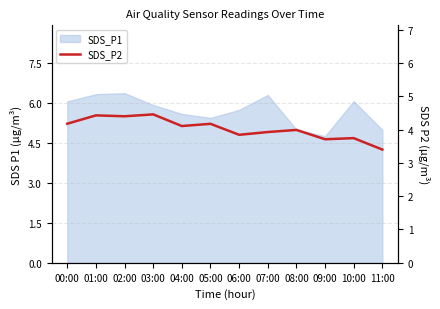

Reading left to right, transcribe all the data shown in this chart.

4.2	4.4	4.4	4.5	4.1	4.2	3.8	3.9	4.0	3.7	3.7	3.4